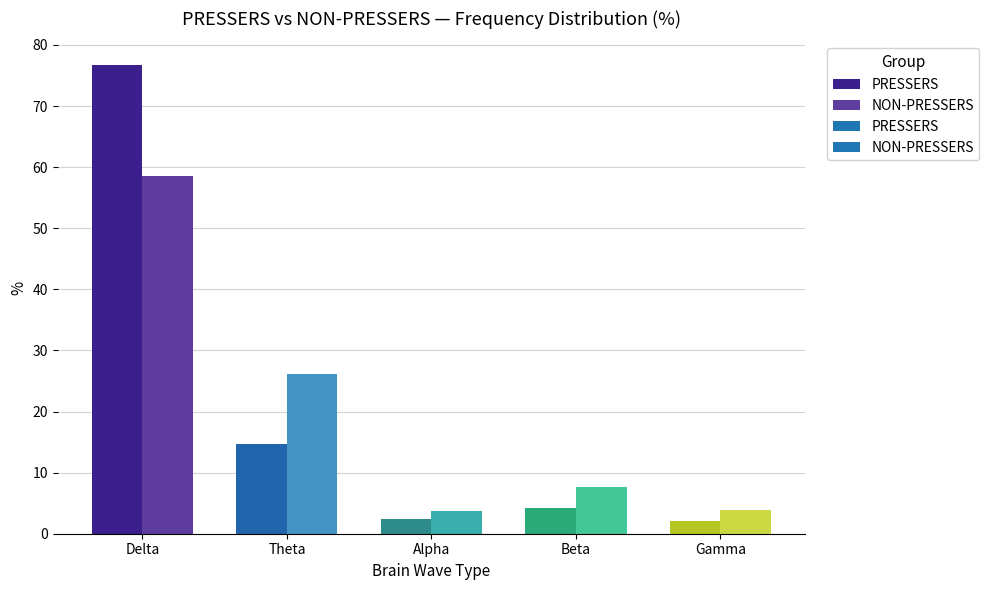

What is the label of the 3rd bar from the left?

Alpha